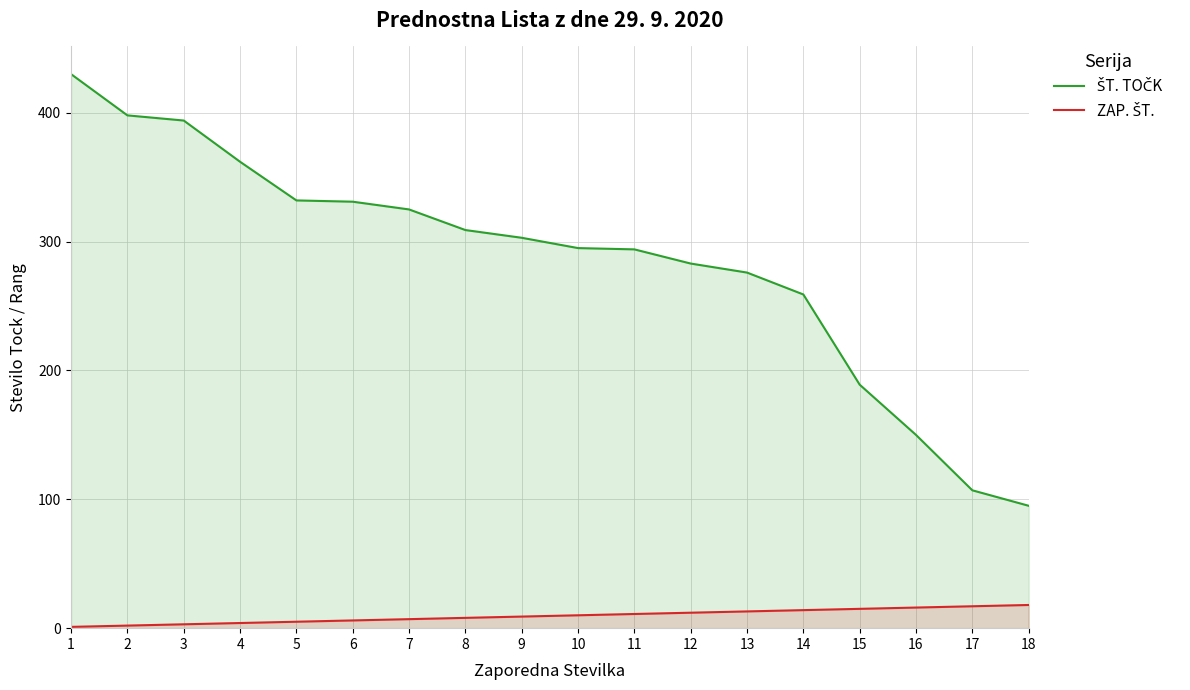

What is the highest value of the ZAP. ŠT. series?

18